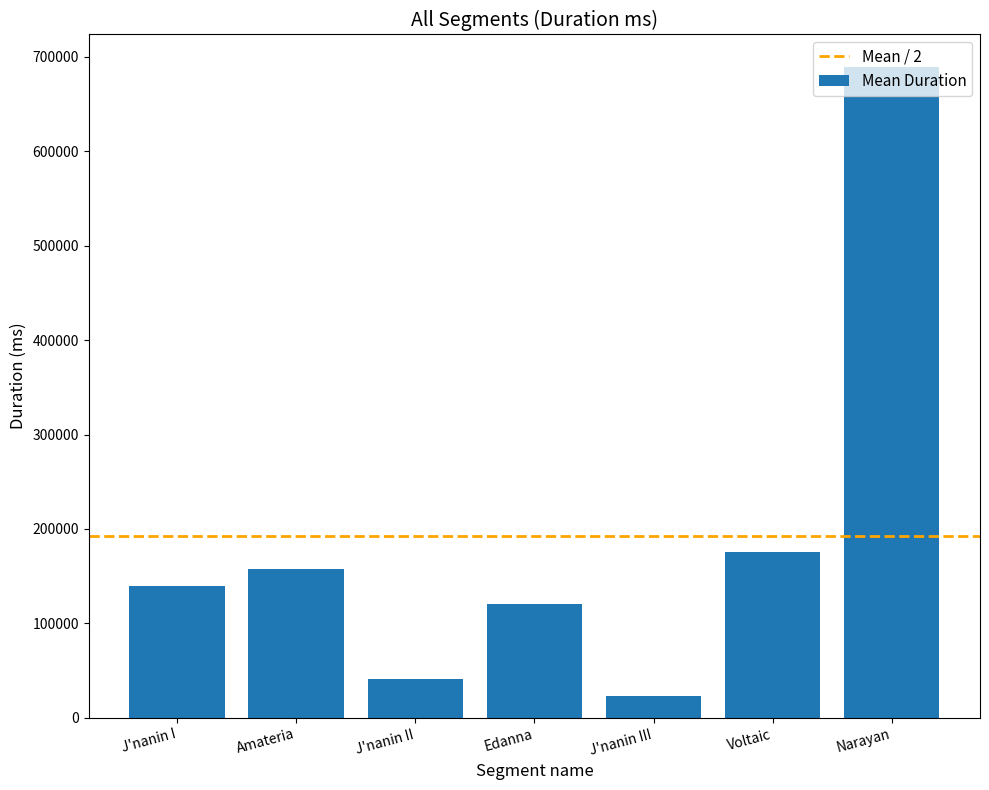

How many bars are there in total?

7